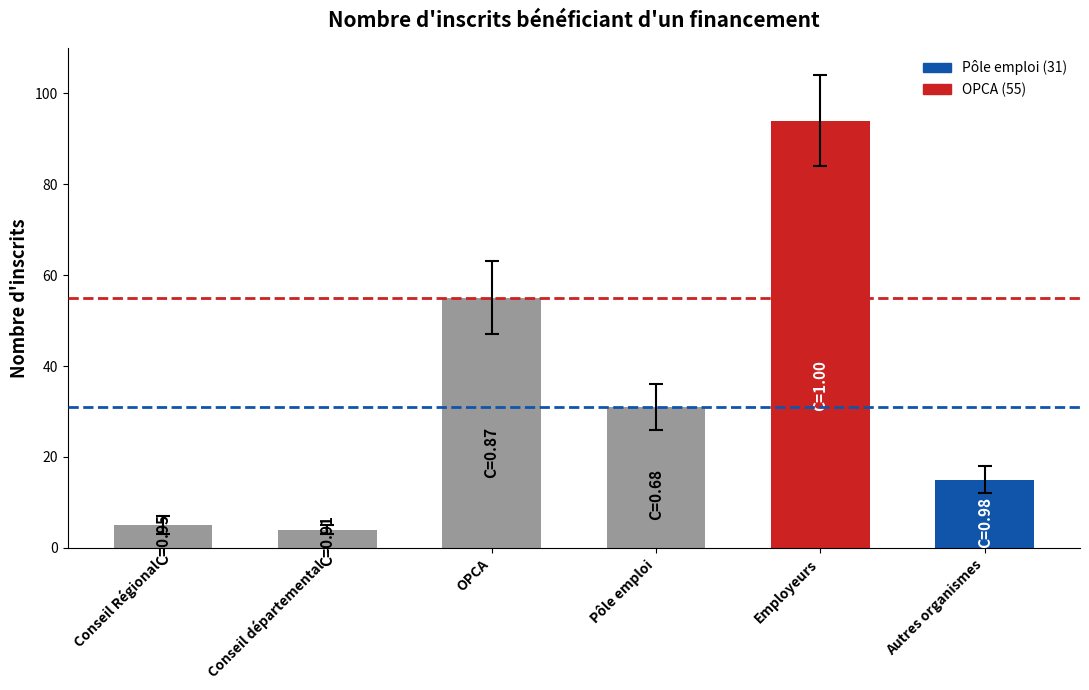

What is the ratio of the value at Pôle emploi to the value at Autres organismes?

2.1